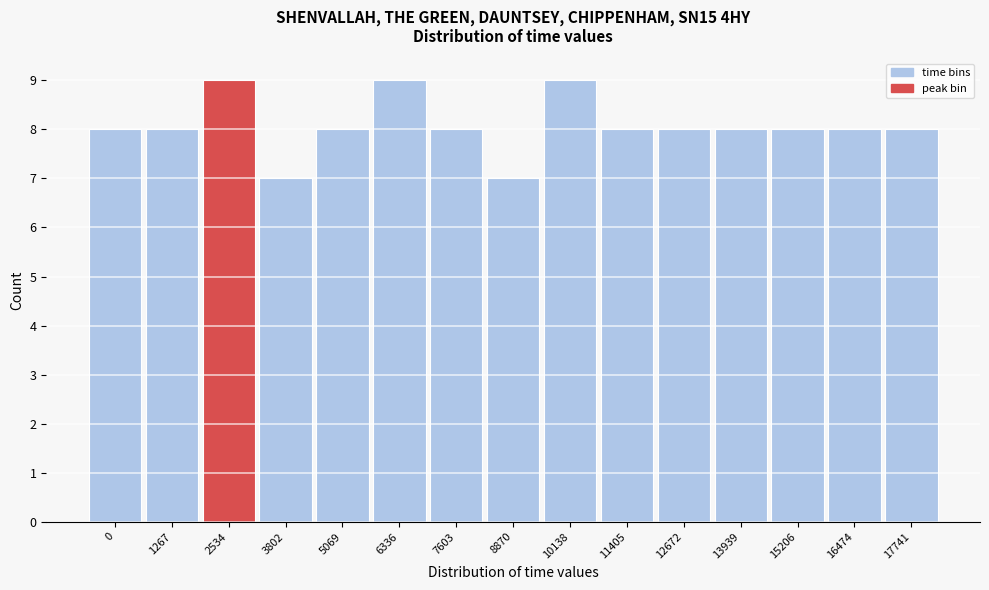

Reading left to right, list all the values displayed in this chart.

0=8	1267=8	2534=9	3802=7	5069=8	6336=9	7603=8	8870=7	10138=9	11405=8	12672=8	13939=8	15206=8	16474=8	17741=8